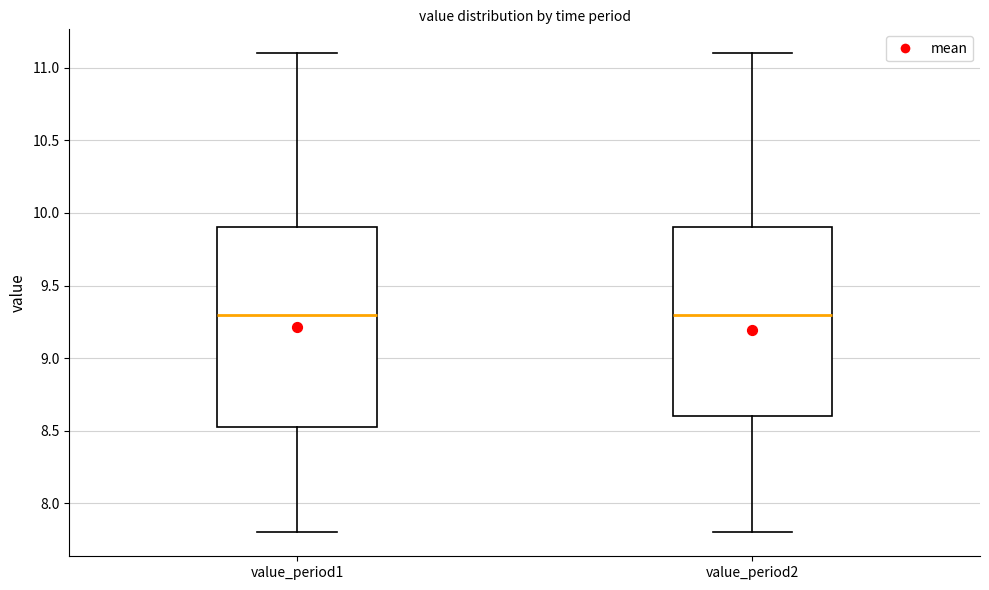

Which box is the tallest, from its lower edge to its upper edge?

value_period1